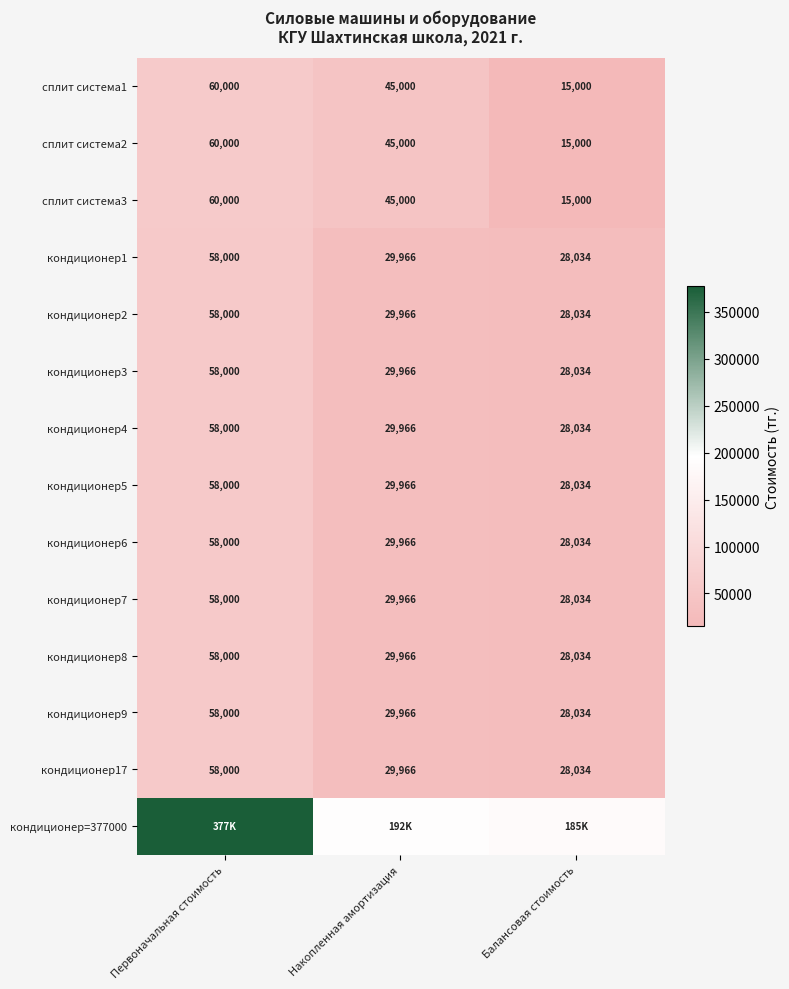

Count the number of data series in this chart.

14